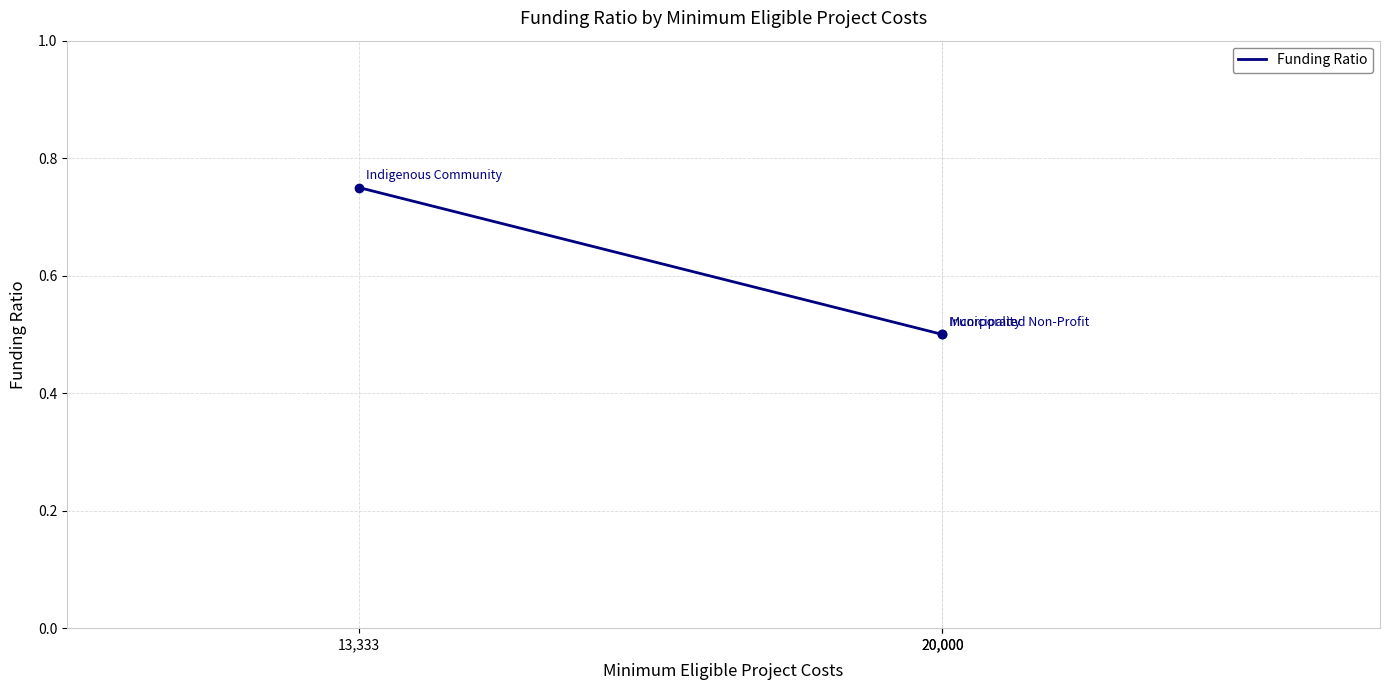

At which label is the value closest to 0?

20,000